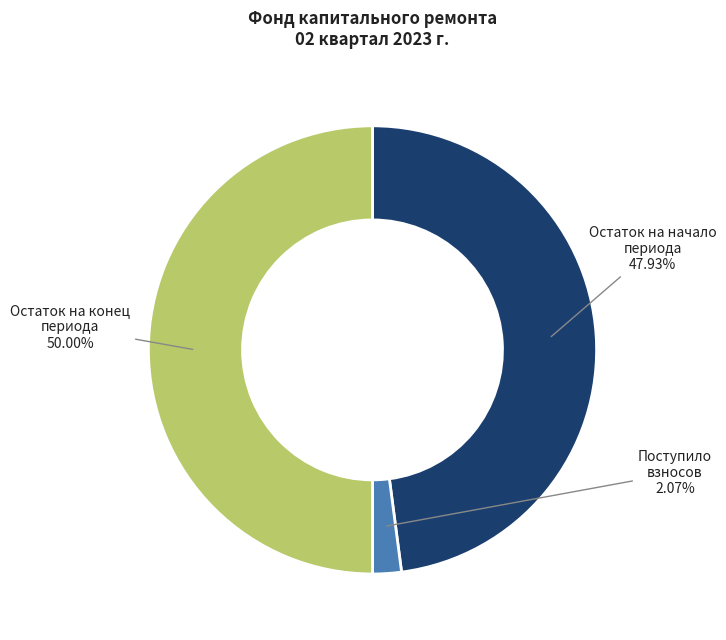

What percentage is NOT represented by Остаток на конец периода?

50.0%